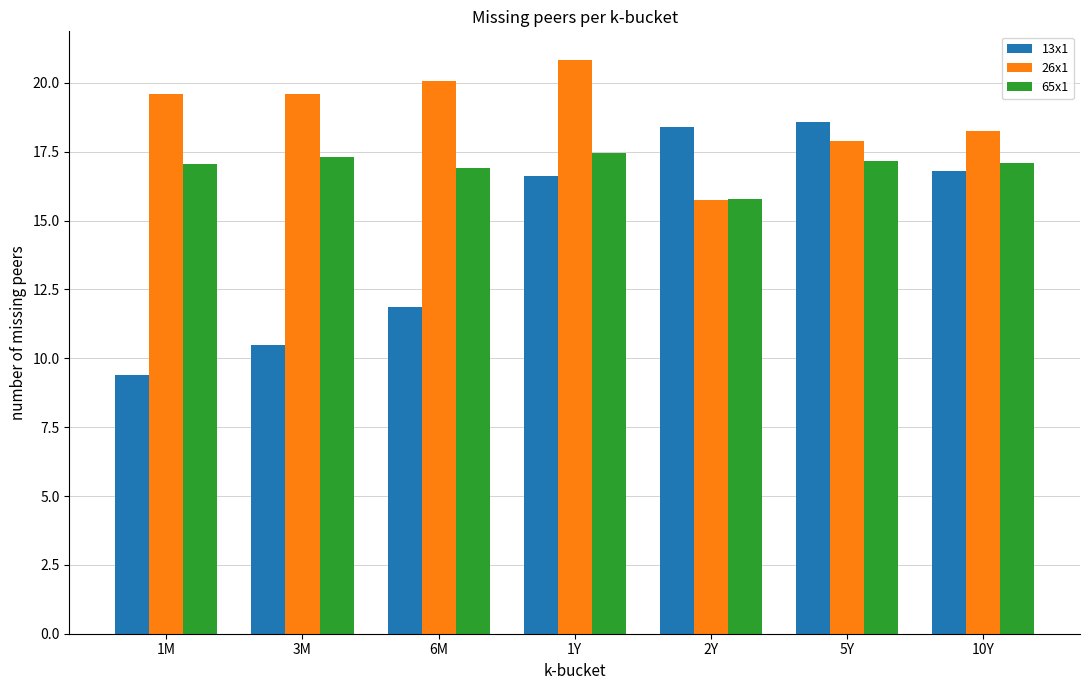

What is the difference between the highest and lowest values at 3M?

9.1